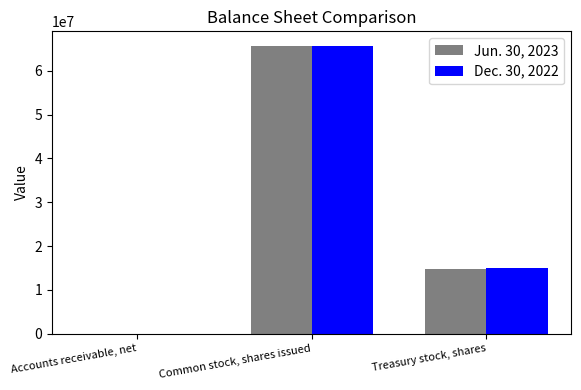

At which label does Dec. 30, 2022 reach its peak?

Common stock, shares issued